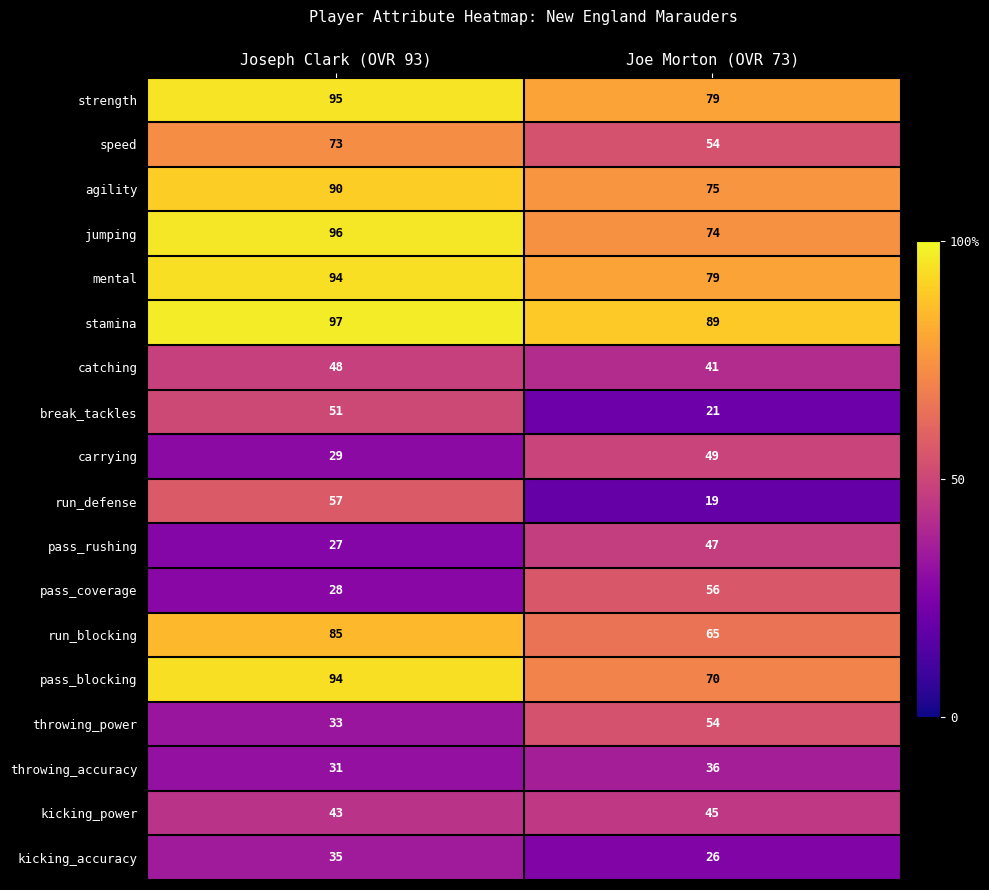

The pass_rushing series shows 47 at Joe Morton (OVR 73). True or false?

True